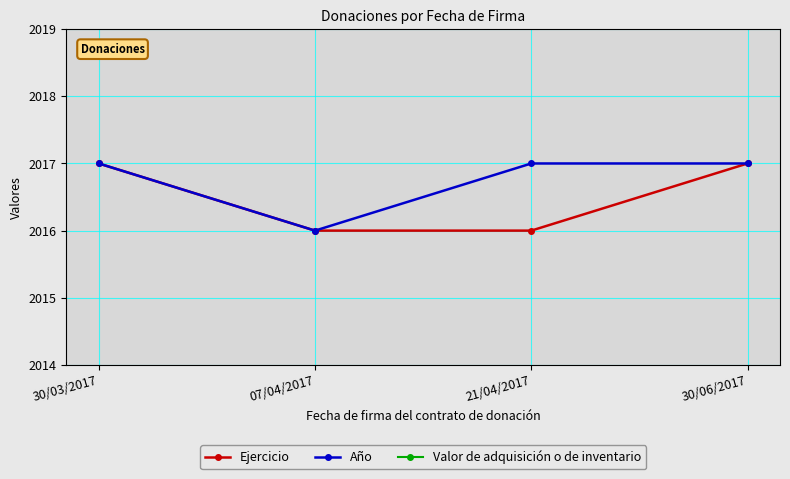

Which series has the largest total across all categories?

Año